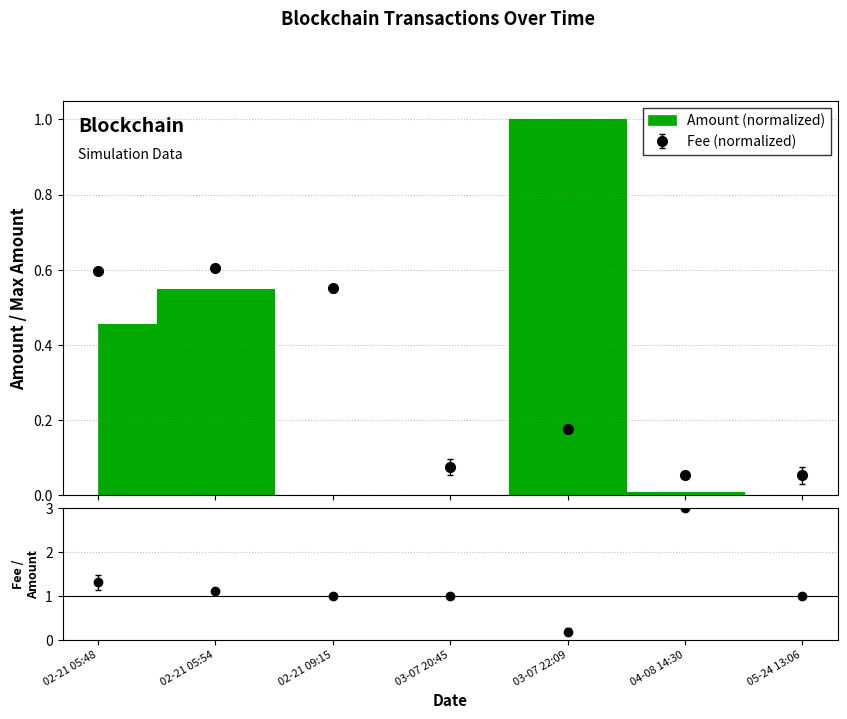

Reading left to right, list all the values displayed in this chart.

Amount: 0.5	0.5	0.0	0.0	1.0	0.0	0.0
Fee: 0.6	0.6	0.6	0.1	0.2	0.1	0.1